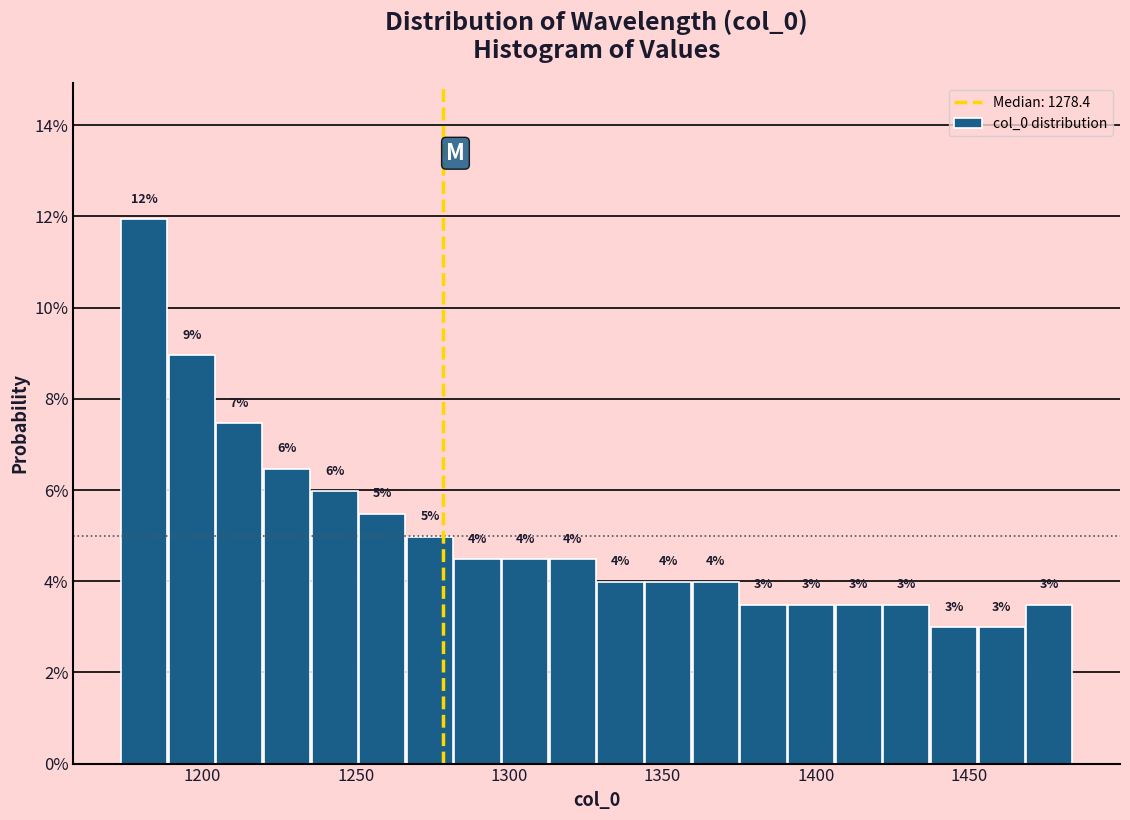

Read against the x-axis, roughly where is the centre of the tallest bar?

1180